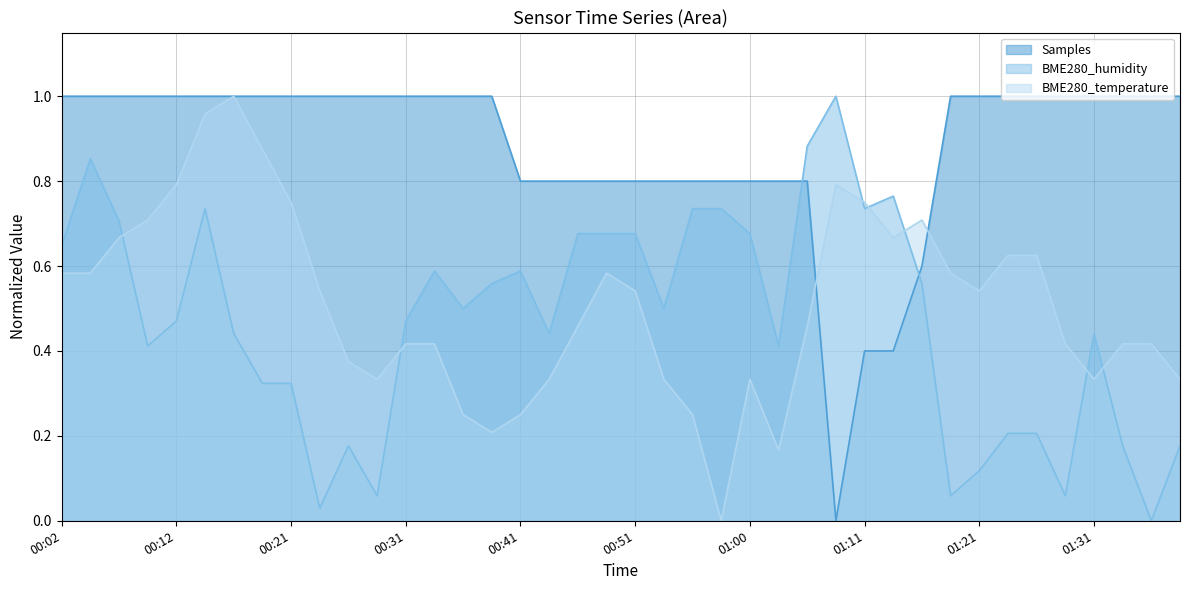

How many positive values does the BME280_temperature series have?

39